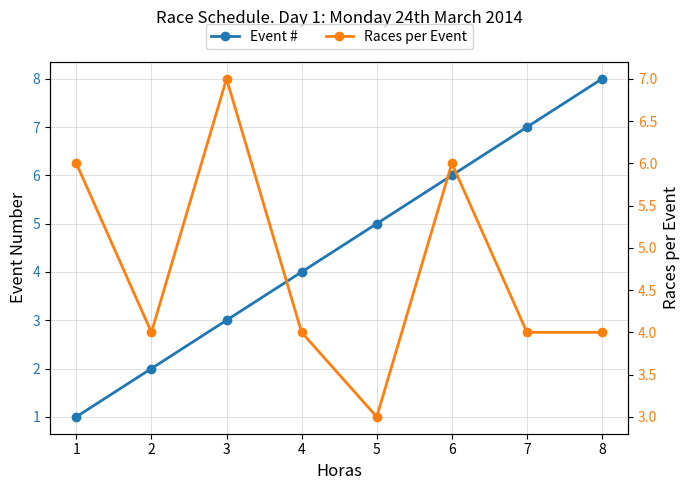

What is the sum of the Event # values at 5 and 2?

7